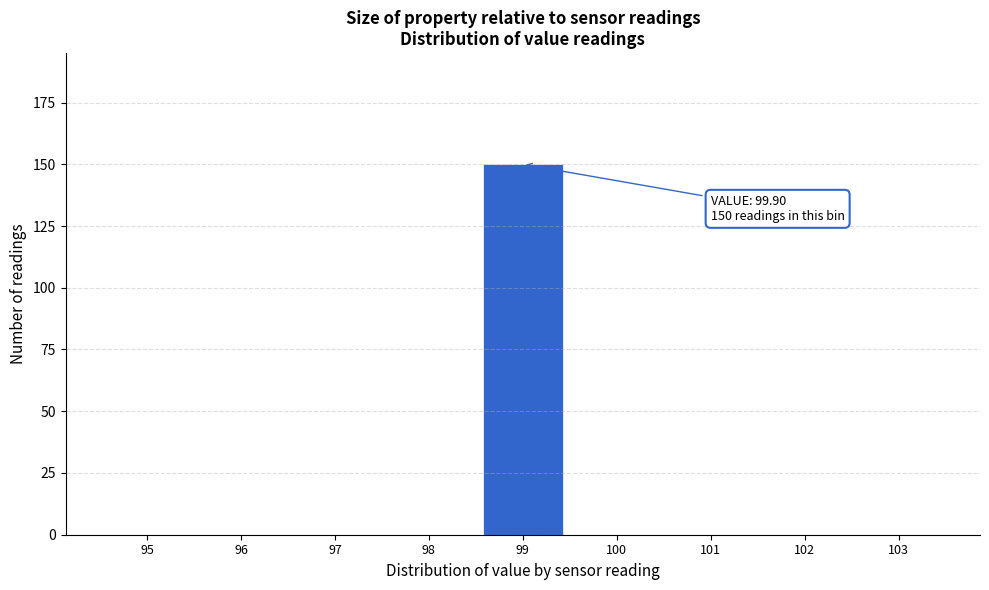

Reading right to left, what are all the values shown in this chart?

103=0	102=0	101=0	100=0	99=150	98=0	97=0	96=0	95=0